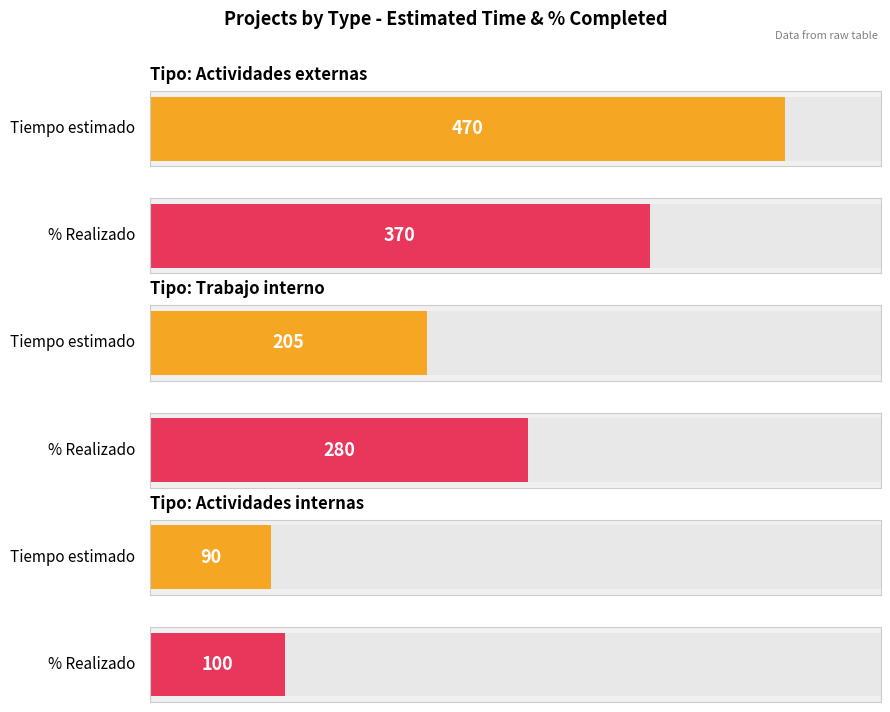

Is it true that % Realizado equals 21 at 3?

False